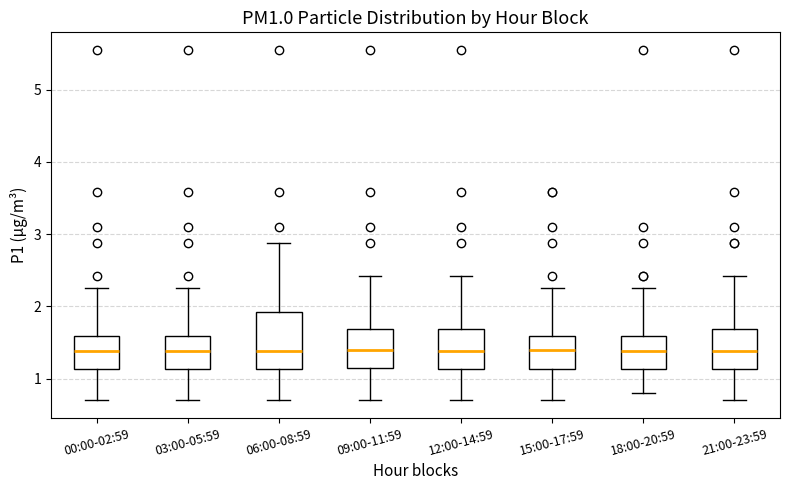

Which box is the tallest, from its lower edge to its upper edge?

06:00-08:59